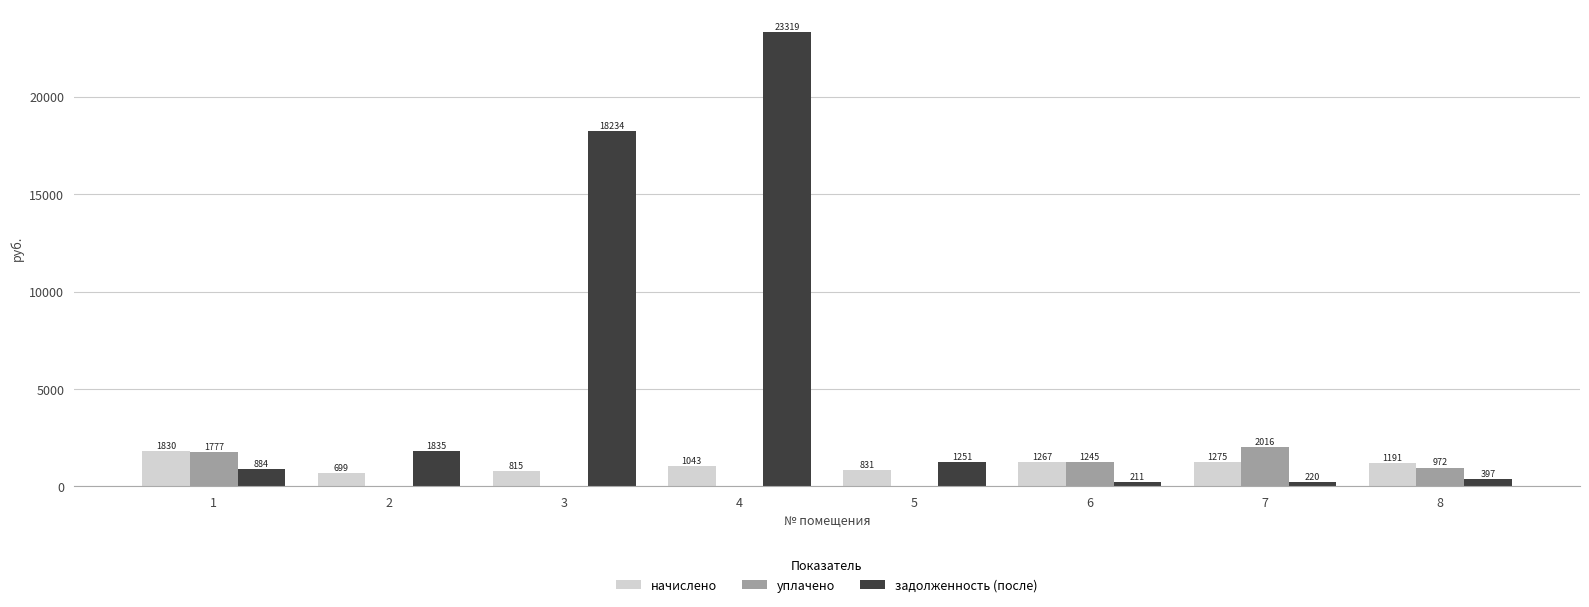

How many values in уплачено are above zero?

4